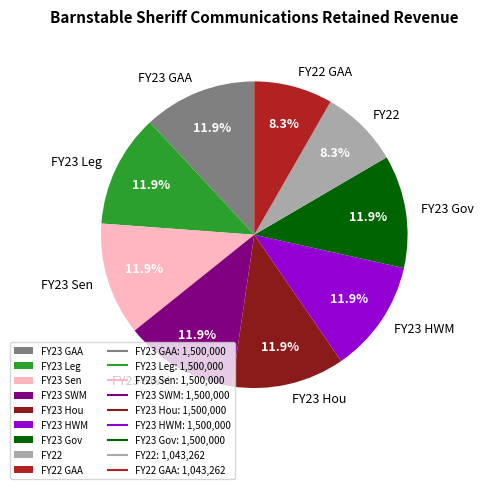

Is it true that FY23 GAA is 12% of the pie?

True